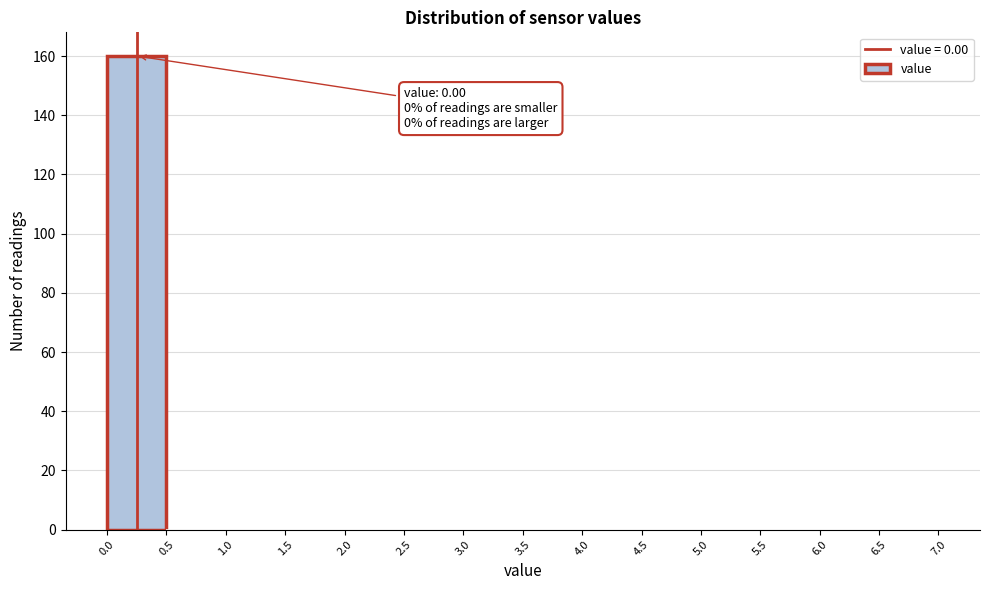

Which range on the x-axis has the tallest bar?

0.0 to 0.5